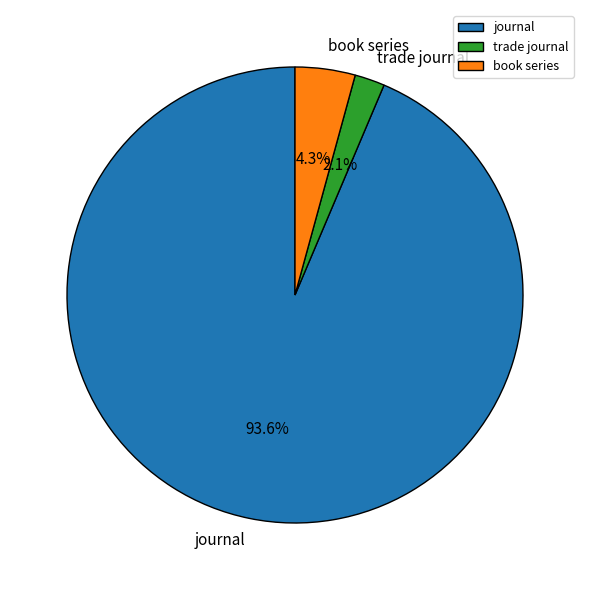

Which category has the biggest portion of the pie?

journal